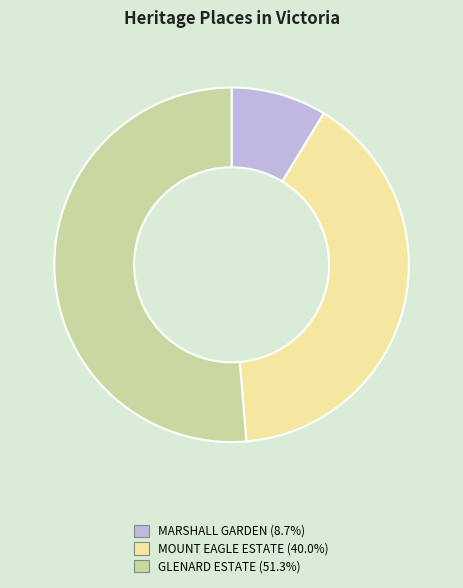

Combined, do MOUNT EAGLE ESTATE and GLENARD ESTATE account for over 50%?

Yes